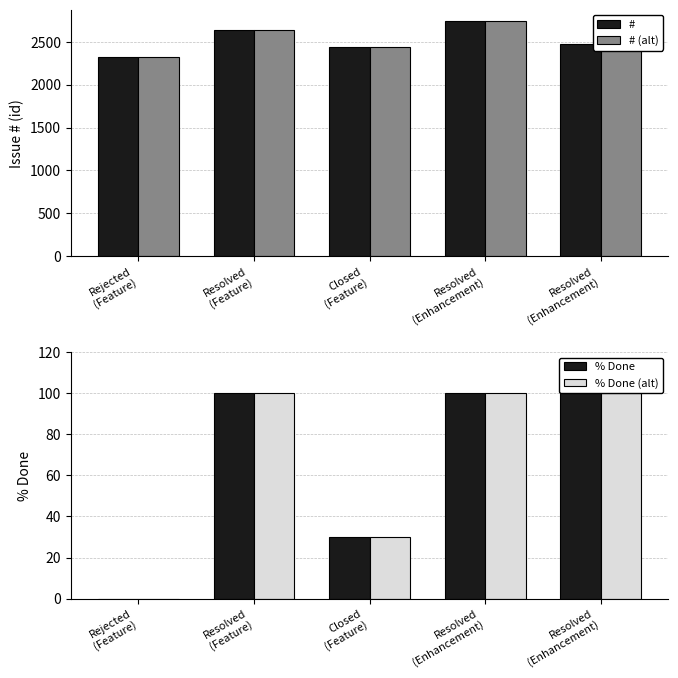

What is the difference between the # (alt) values at Closed
(Feature) and Resolved
(Enhancement)?

35